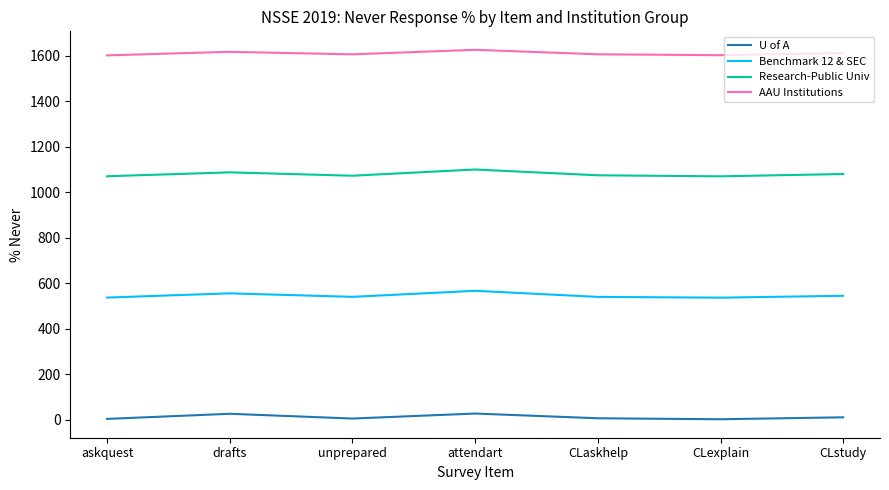

What is the maximum value for Research-Public Univ?

1100.1